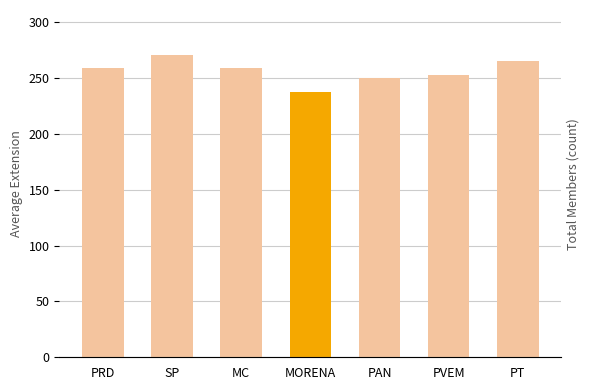

The chart shows a value of 412.3 at MORENA. True or false?

False